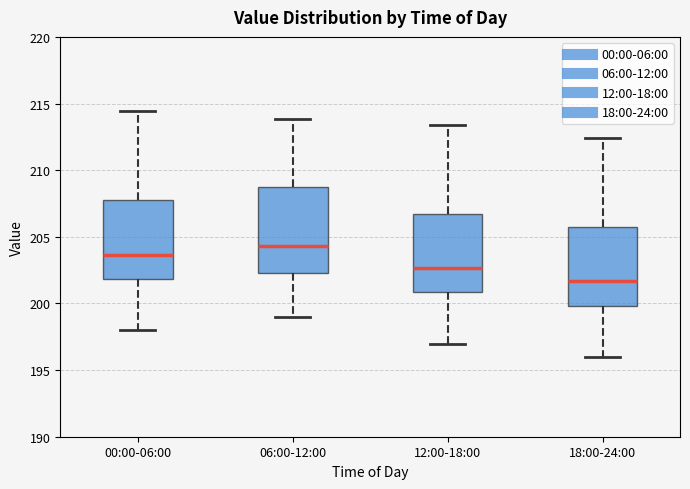

Reading left to right, read every box against the y-axis: the position of its median line, the range the box covers, and the ends of its whiskers. The values are not printed on the chart, so give them approximately, as read against the axis.

00:00-06:00: median 203.5, box 202.0 to 207.5, whiskers 198.0 to 214.5
06:00-12:00: median 204.5, box 202.5 to 208.5, whiskers 199.0 to 214.0
12:00-18:00: median 202.5, box 201.0 to 206.5, whiskers 197.0 to 213.5
18:00-24:00: median 201.5, box 200.0 to 205.5, whiskers 196.0 to 212.5